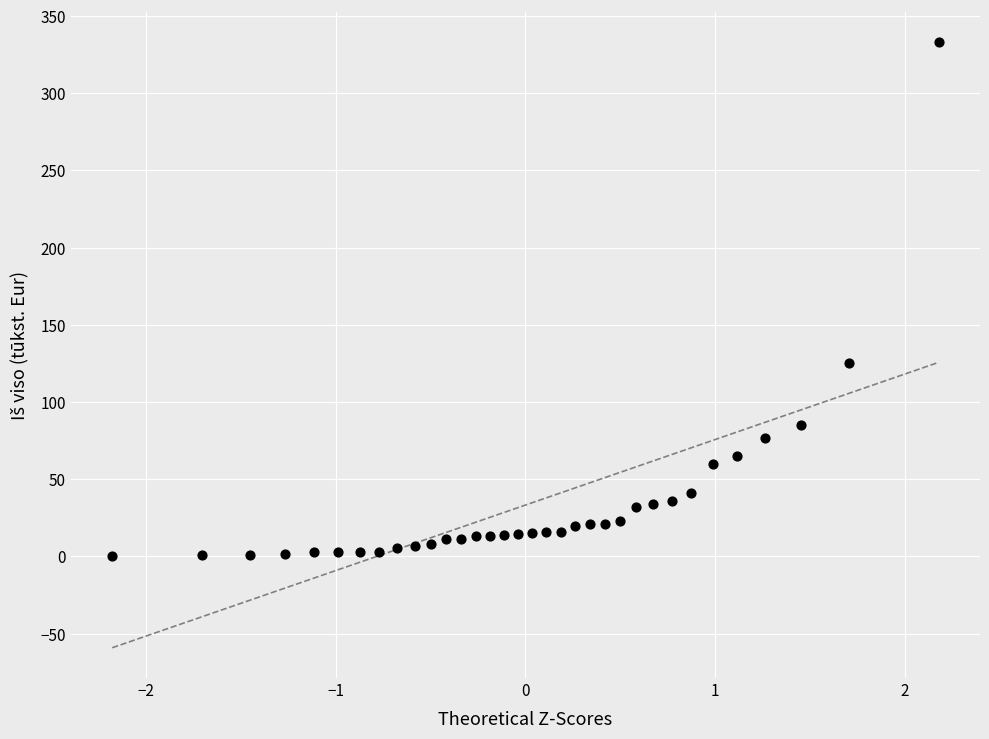

What Y value in the scatter plot is closest to 166?

125.0